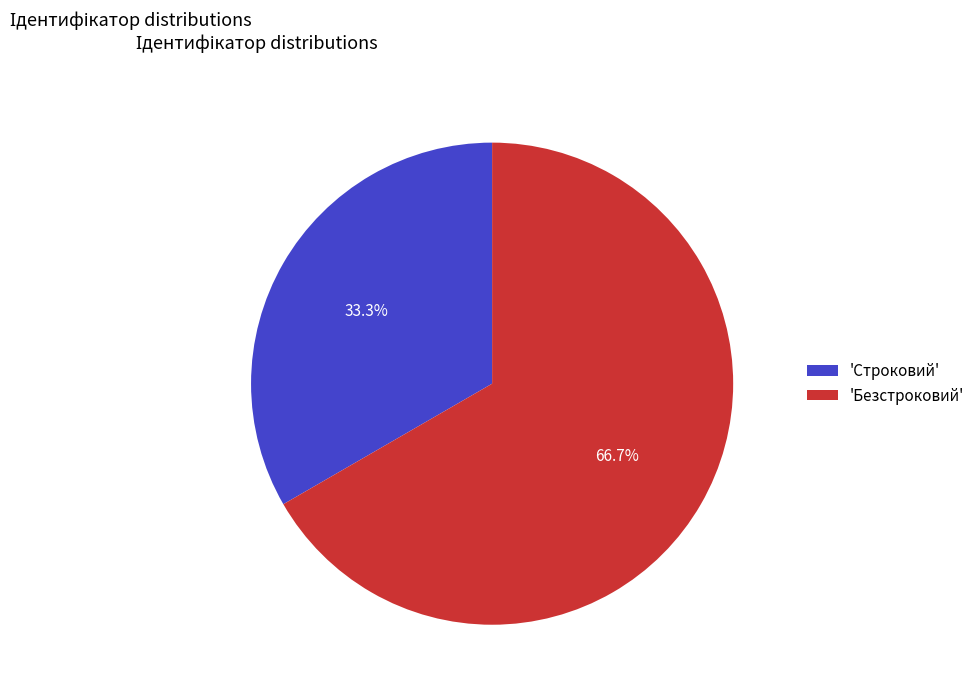

Does any single category account for the majority?

Yes